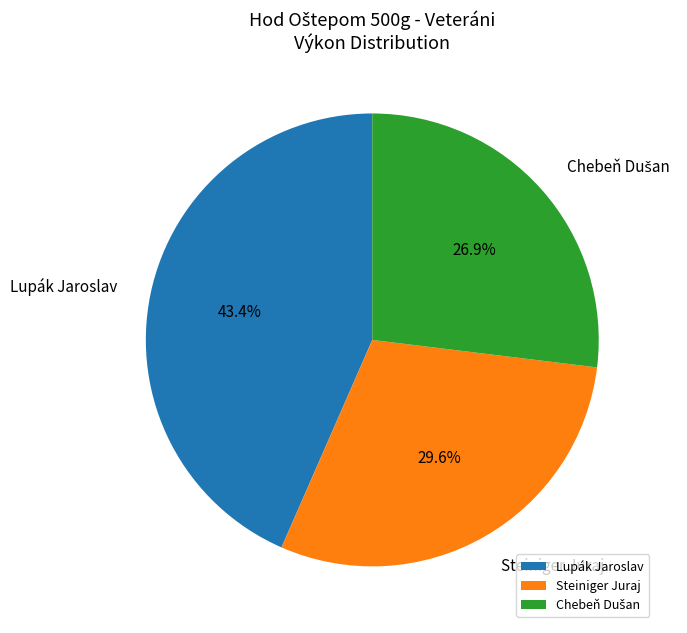

How much of the chart is everything except Lupák Jaroslav?

56.6%